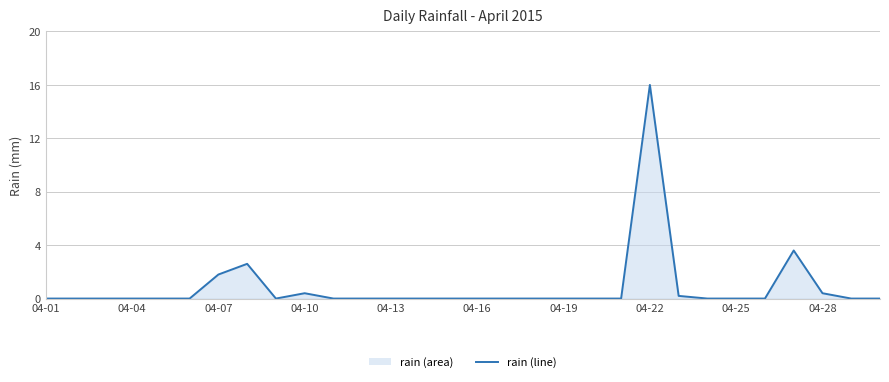

Reading right to left, transcribe all the data shown in this chart.

0.0	0.0	0.4	3.6	0.0	0.0	0.0	0.2	16.0	0.0	0.0	0.0	0.0	0.0	0.0	0.0	0.0	0.0	0.0	0.0	0.4	0.0	2.6	1.8	0.0	0.0	0.0	0.0	0.0	0.0